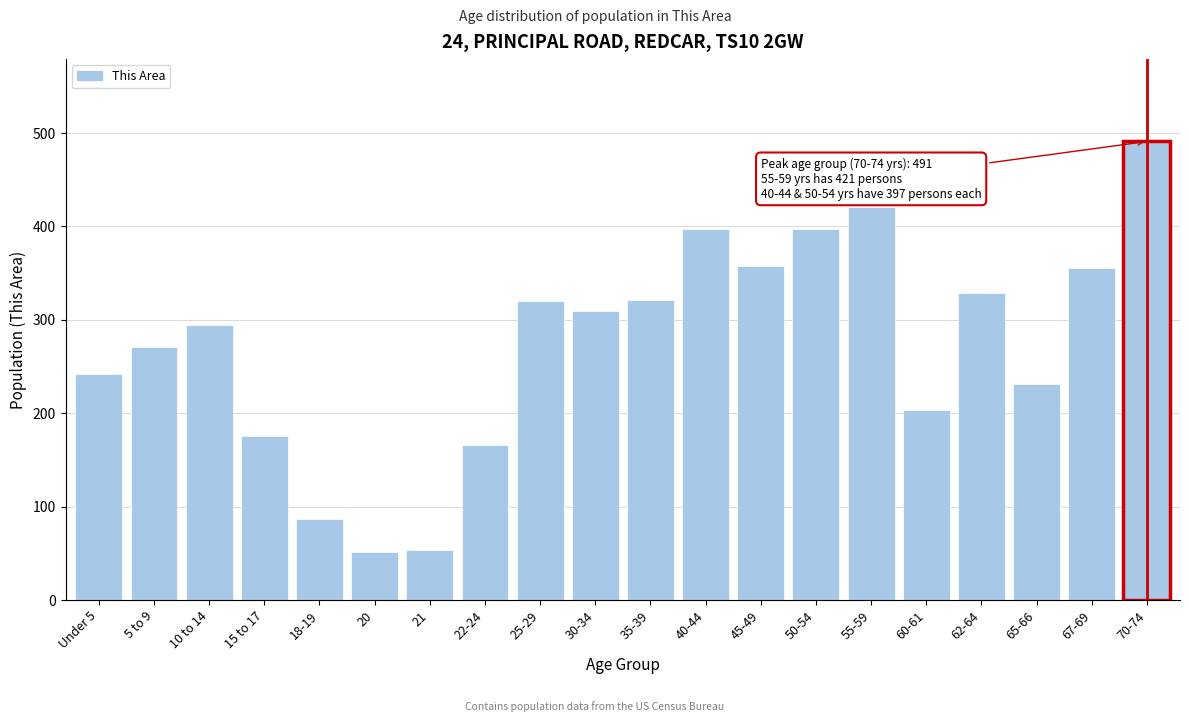

The chart shows a value of 653 at 70-74. True or false?

False